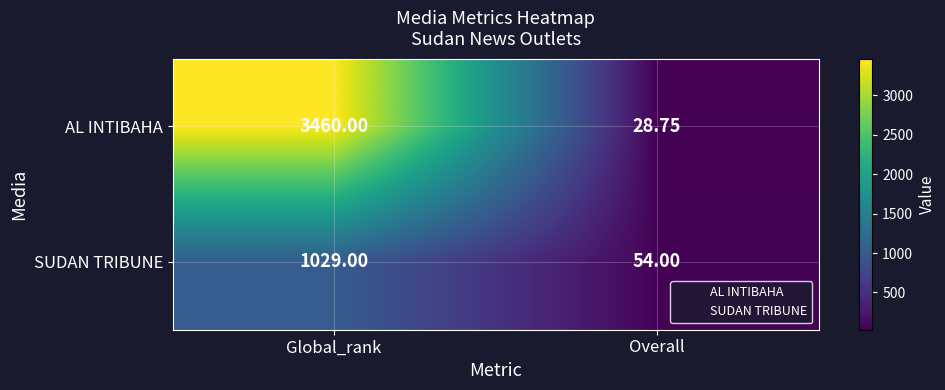

Which series has the largest total across all categories?

AL INTIBAHA